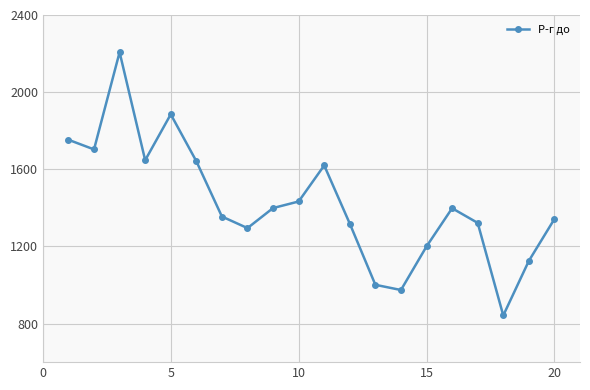

What is the difference between the maximum and minimum values?

1365